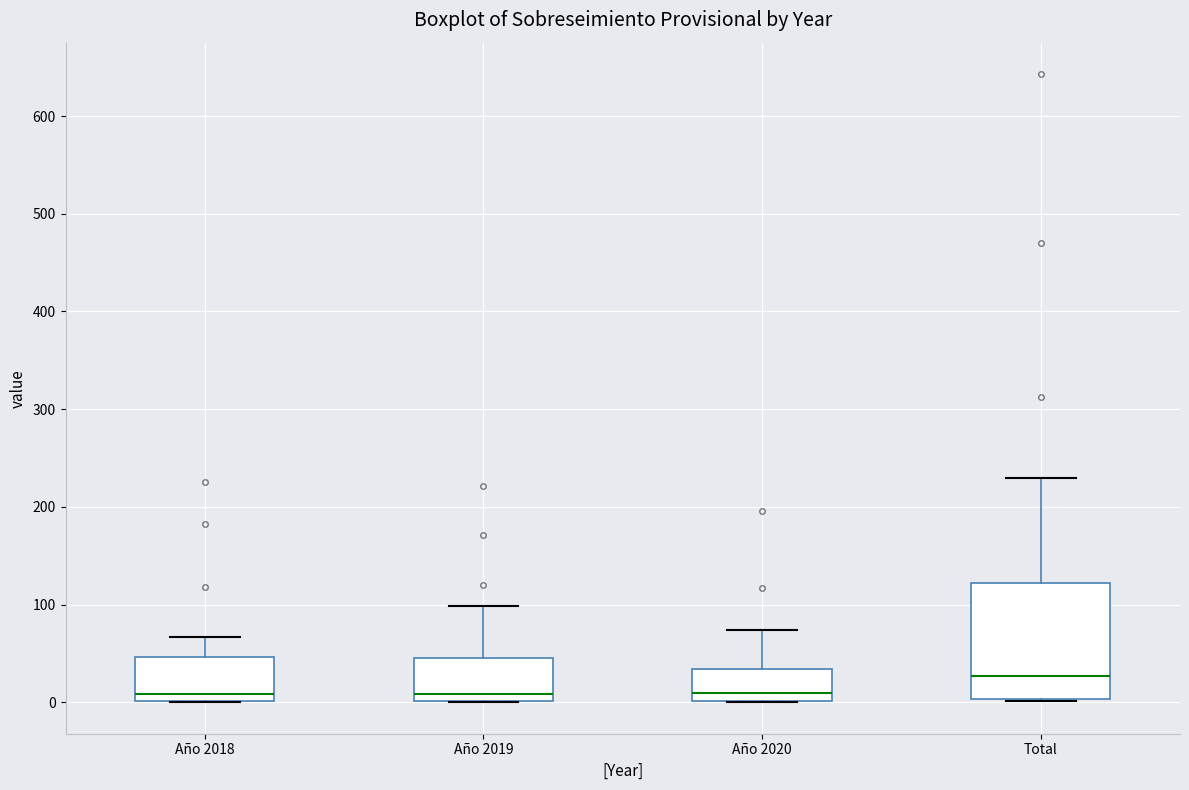

Reading left to right, transcribe this box plot: for each box, give where its median line is, the range the box spans, and where its two whiskers end, as read against the y-axis. The values are not printed on the chart, so give them approximately, as read against the axis.

Año 2018: median 10, box 0 to 50, whiskers 0 to 70
Año 2019: median 10, box 0 to 50, whiskers 0 to 100
Año 2020: median 10, box 0 to 30, whiskers 0 to 70
Total: median 30, box 0 to 120, whiskers 0 to 230